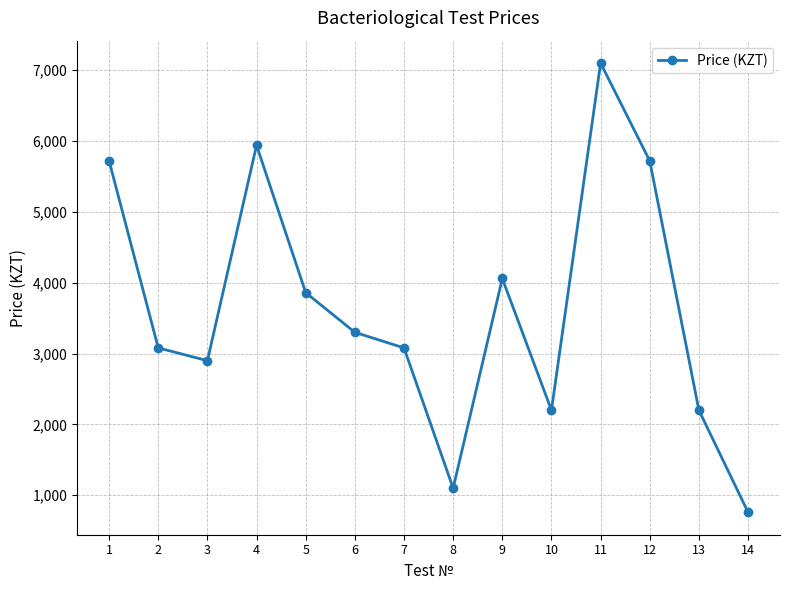

The value at 2 is 3080. True or false?

True